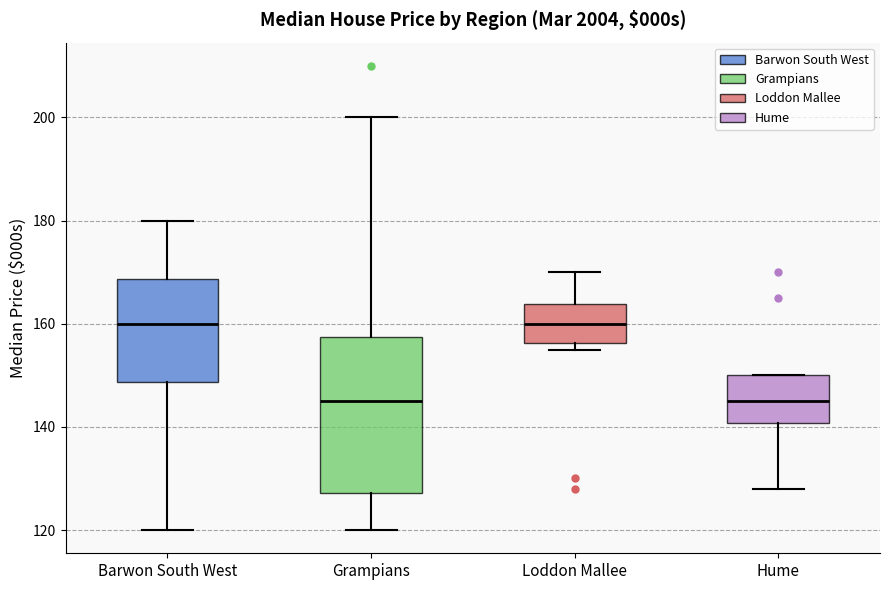

Reading left to right, transcribe this box plot: for each box, give where its median line is, the range the box spans, and where its two whiskers end, as read against the y-axis. The values are not printed on the chart, so give them approximately, as read against the axis.

Barwon South West: median 160, box 148 to 168, whiskers 120 to 180
Grampians: median 146, box 128 to 158, whiskers 120 to 200
Loddon Mallee: median 160, box 156 to 164, whiskers 156 (just below the box's lower edge) to 170
Hume: median 146, box 140 to 150, whiskers 128 to 150